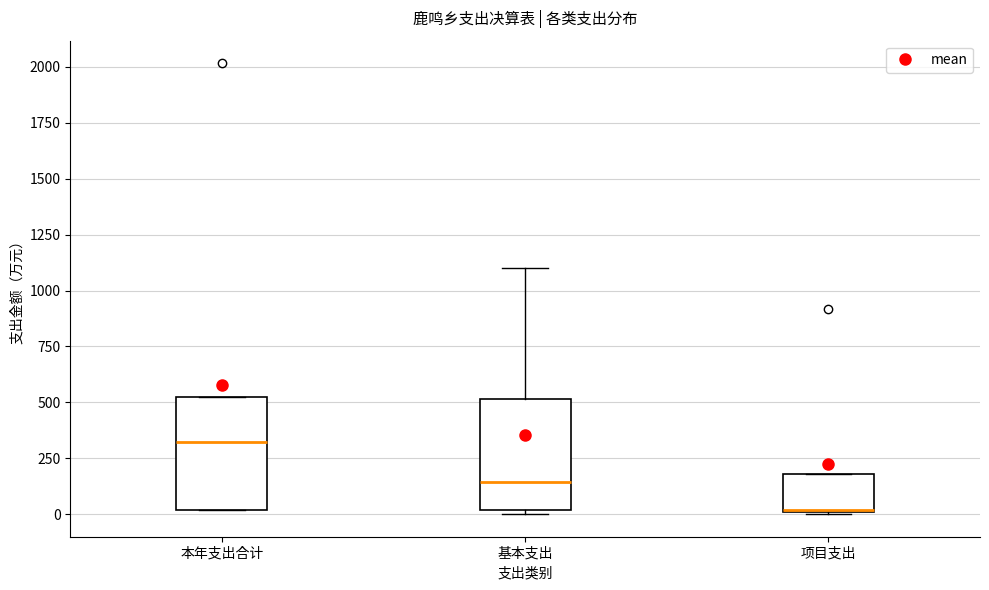

Reading left to right, read every box against the y-axis: the position of its median line, the range the box covers, and the ends of its whiskers. The values are not printed on the chart, so give them approximately, as read against the axis.

本年支出合计: median 300, box 0 to 500, whiskers 0 to 500
基本支出: median 150, box 0 to 500, whiskers 0 (just below the box's lower edge) to 1100
项目支出: median 0 (drawn on the box's lower edge), box 0 to 200, whiskers 0 to 200